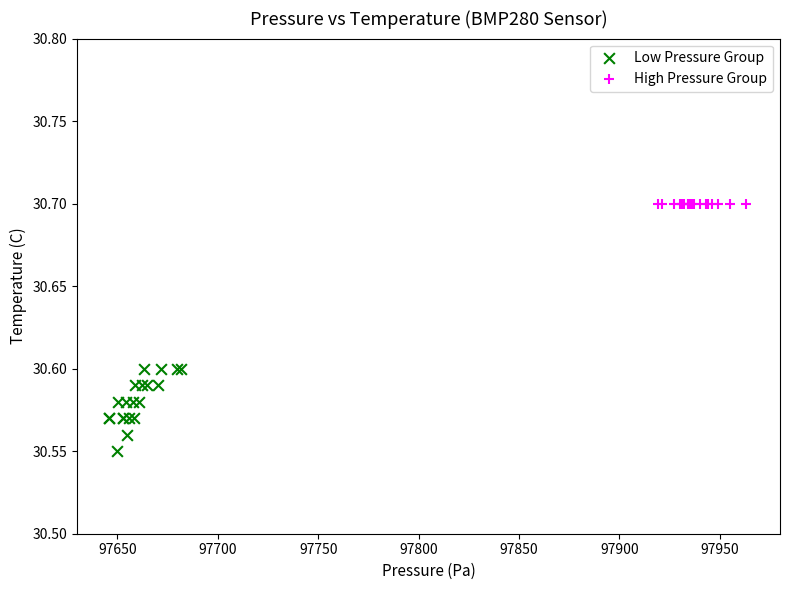

Which series contains the highest Y value?

High Pressure Group